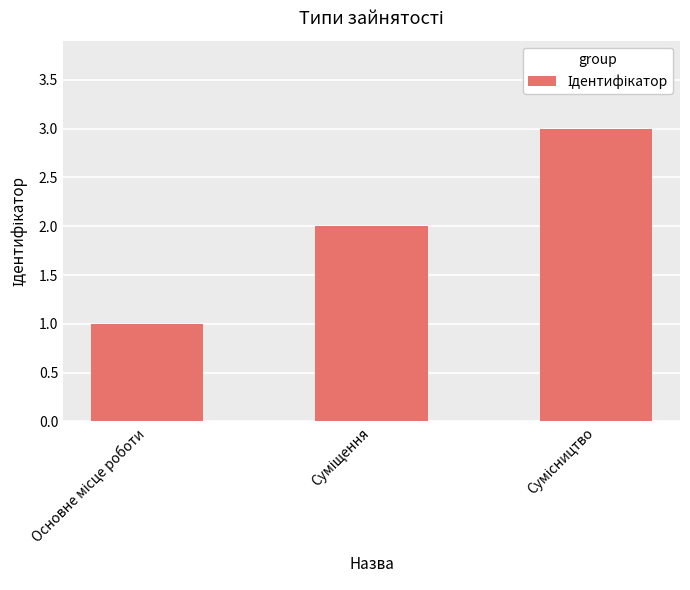

What is the greatest value displayed?

3